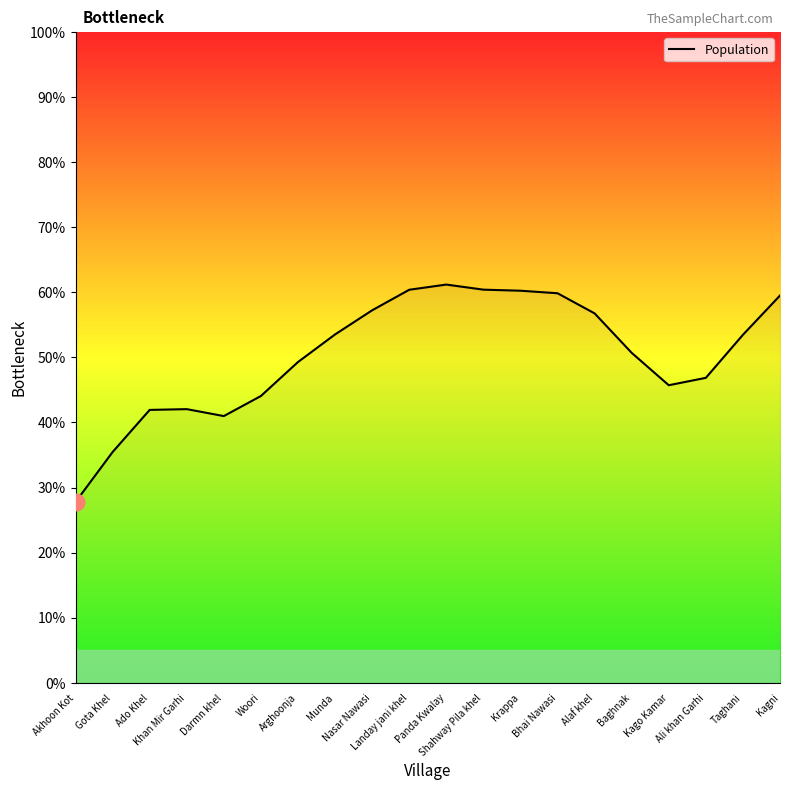

What is the sum of the values at Darmn khel and Landay jani khel?

101.4